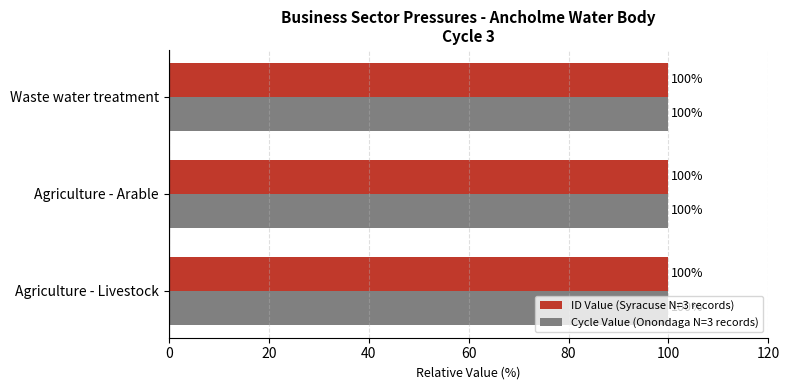

What are all the series names shown in the legend?

ID Value (Syracuse N=3 records), Cycle Value (Onondaga N=3 records)